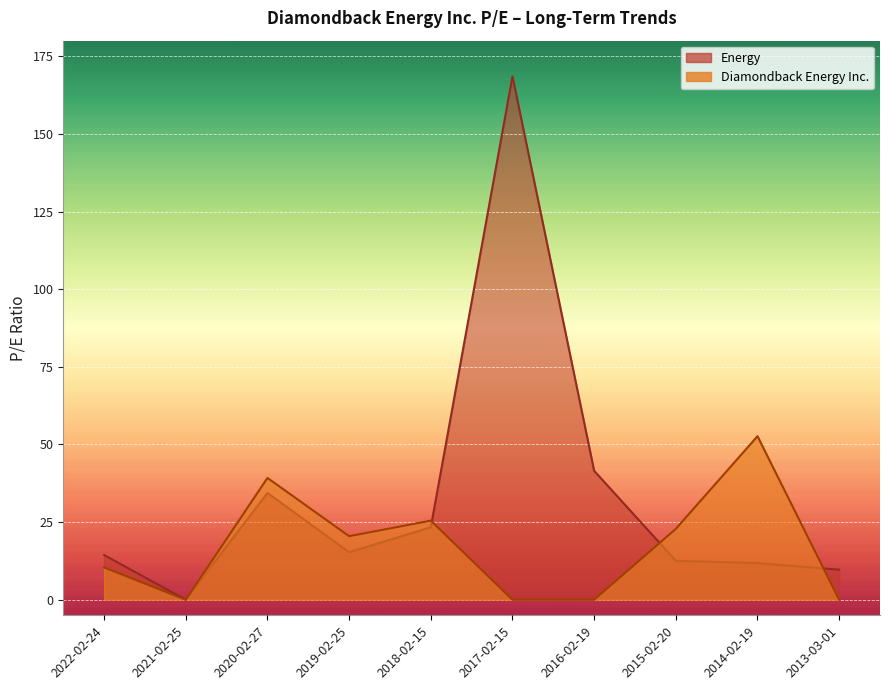

Between which two adjacent categories do Energy and Diamondback Energy Inc. first intersect?

2018-02-15 and 2017-02-15